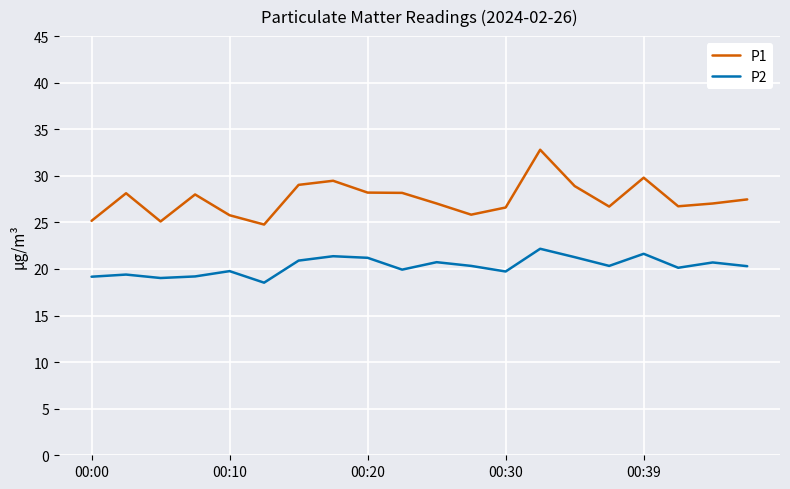

List the series in order of their overall mean, highest first.

P1, P2